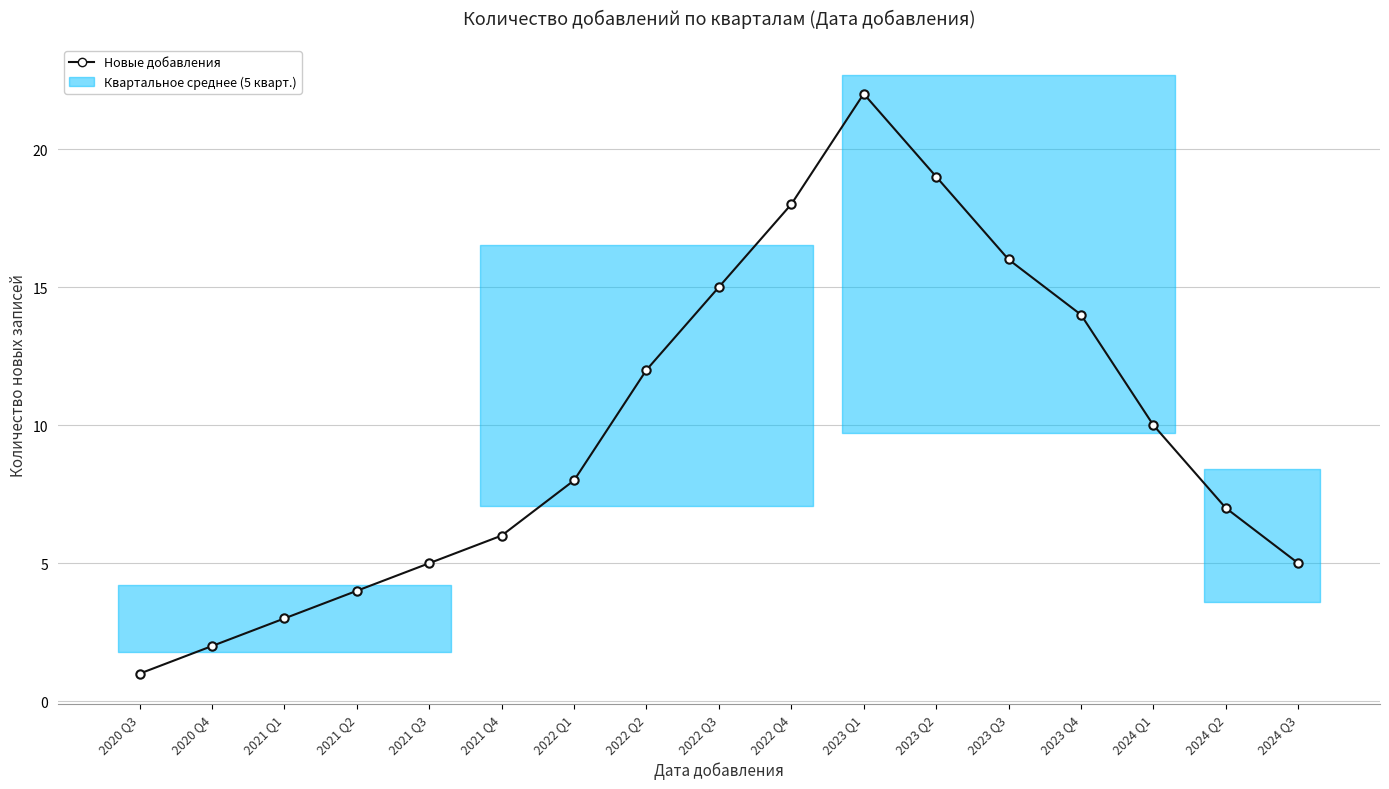

Reading right to left, extract all data points from this chart.

2024 Q3=5	2024 Q2=7	2024 Q1=10	2023 Q4=14	2023 Q3=16	2023 Q2=19	2023 Q1=22	2022 Q4=18	2022 Q3=15	2022 Q2=12	2022 Q1=8	2021 Q4=6	2021 Q3=5	2021 Q2=4	2021 Q1=3	2020 Q4=2	2020 Q3=1